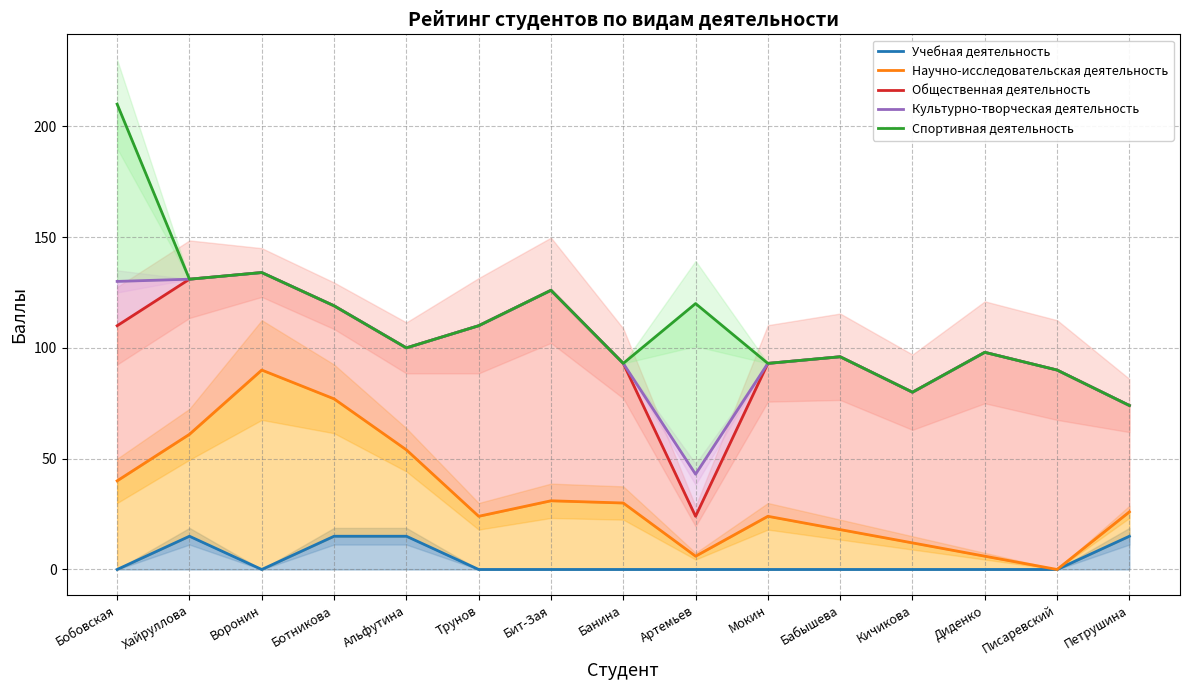

True or false: Общественная деятельность and Спортивная деятельность intersect in this chart.

False